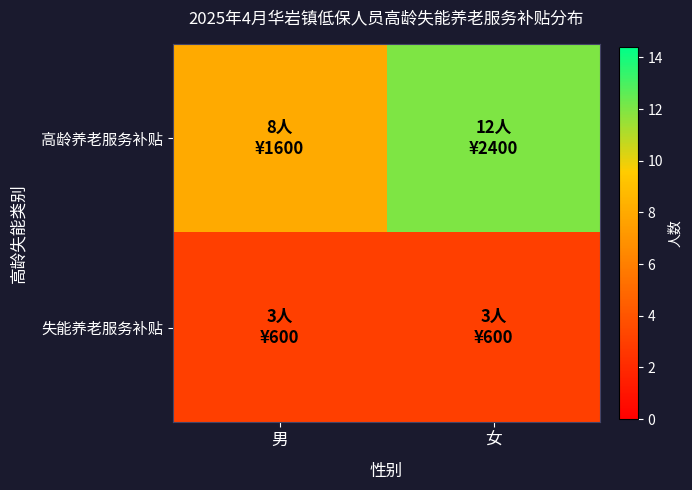

At which category does the chart reach its minimum across all series?

男